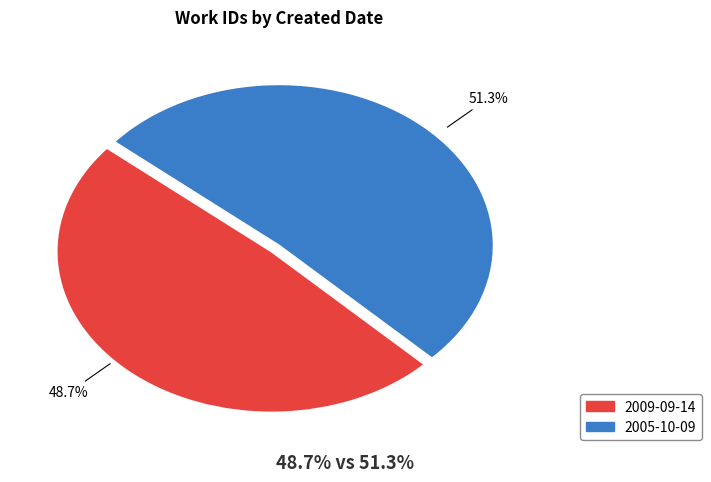

To the nearest percent, what is the average slice percentage?

50%